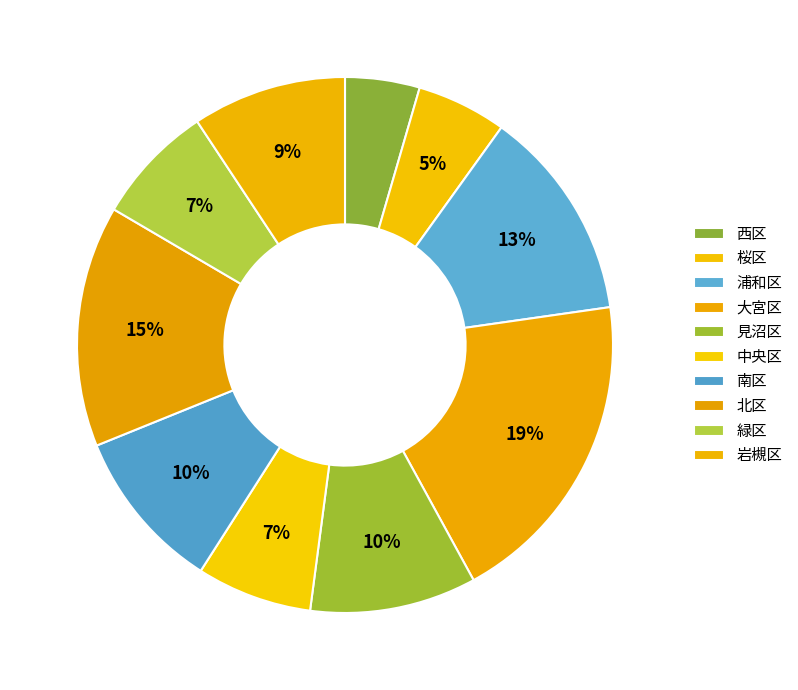

How many segments does this pie chart have?

10